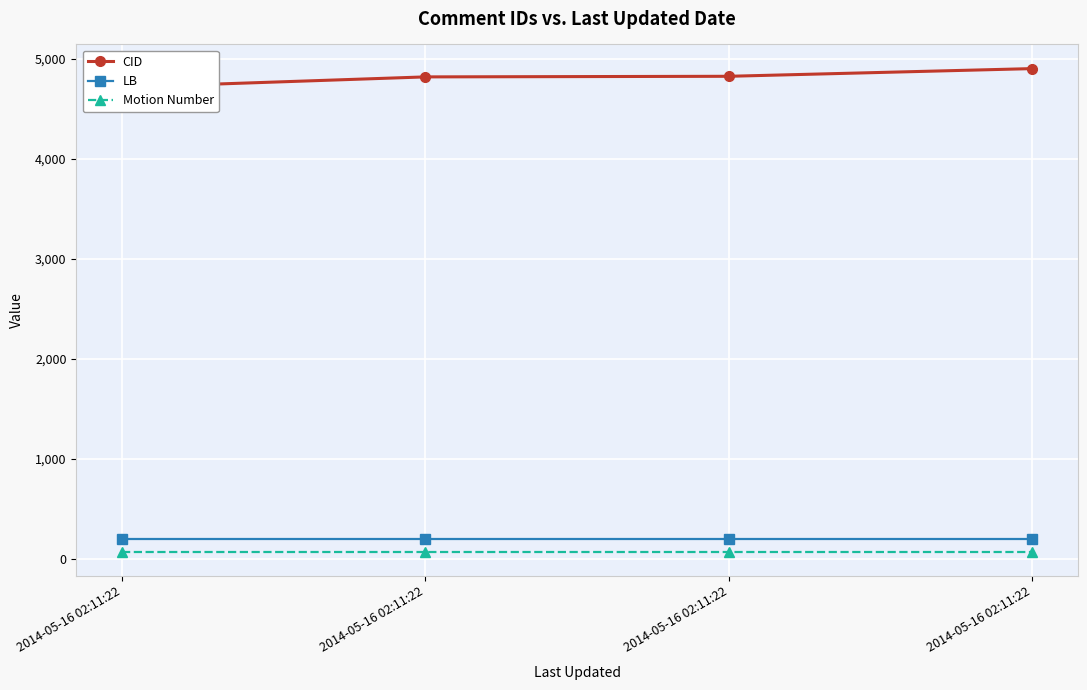

What is the spread (max minus min) of values at 2014-05-16 02:11:22?

4646